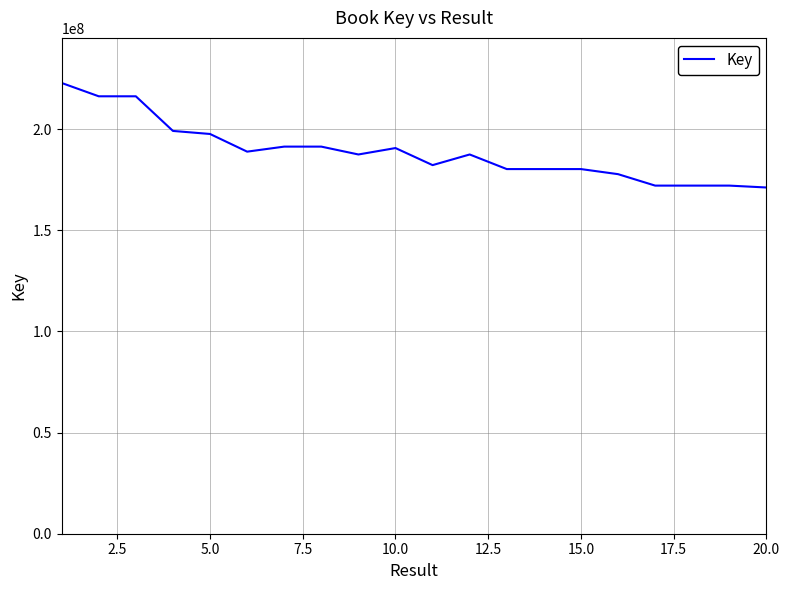

What is the greatest value displayed?

222792557